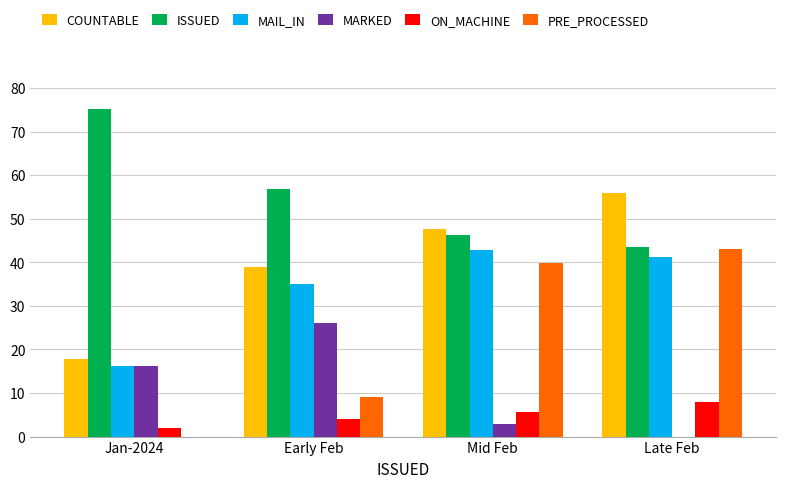

Where is MAIL_IN nearest to the value 29?

Early Feb